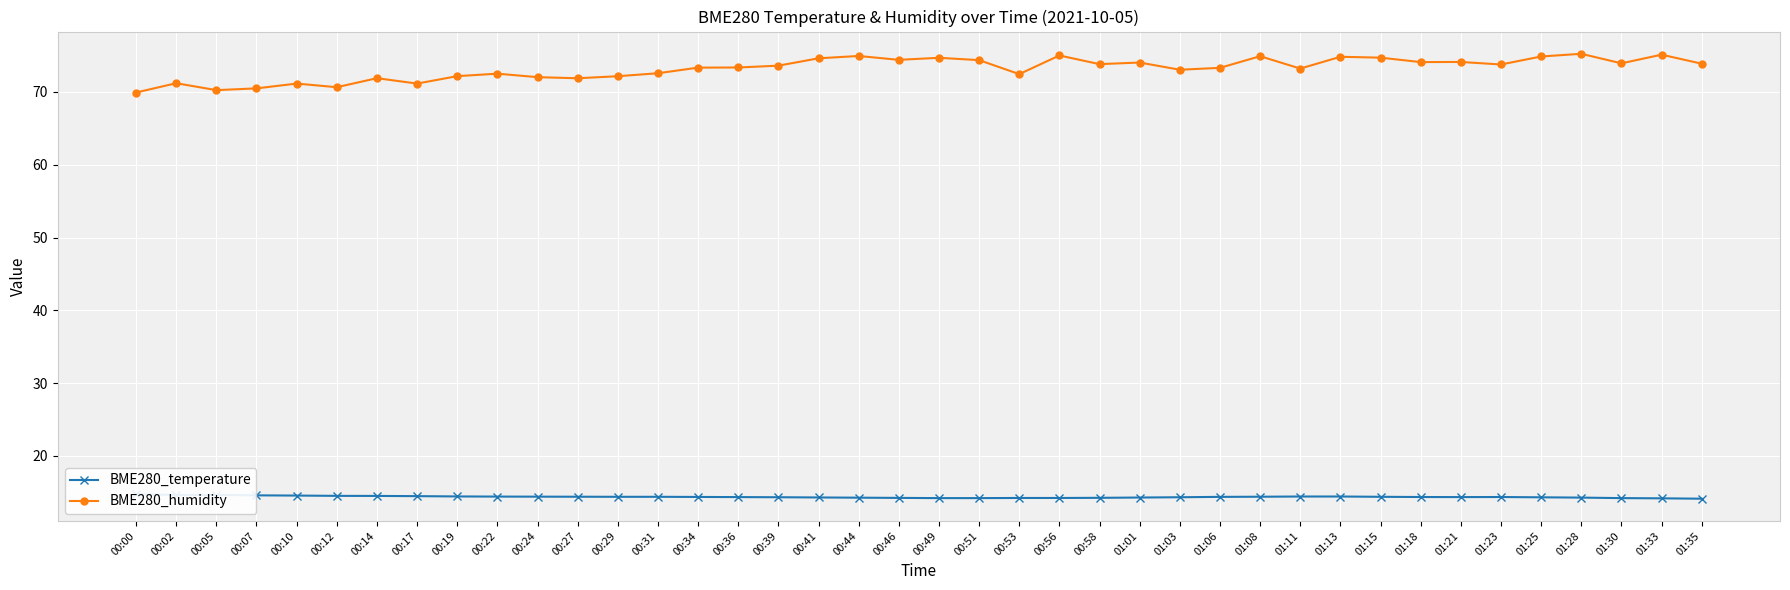

What is the lowest value of the BME280_temperature series?

14.1